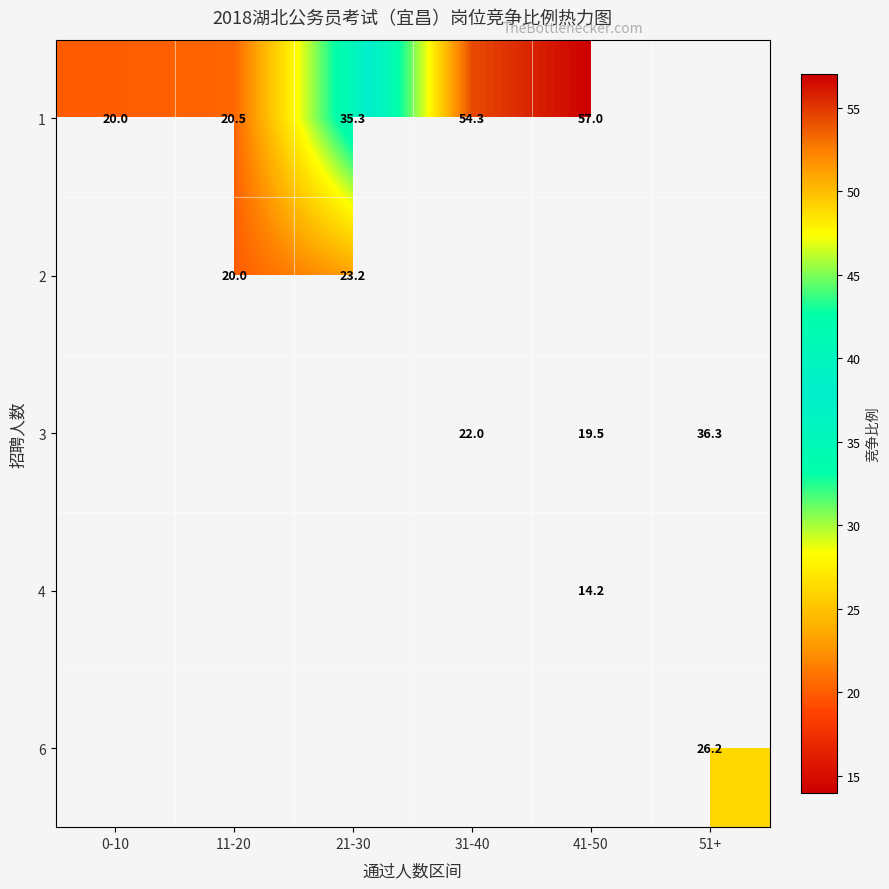

Is it true that 2 equals 33.5 at 11-20?

False